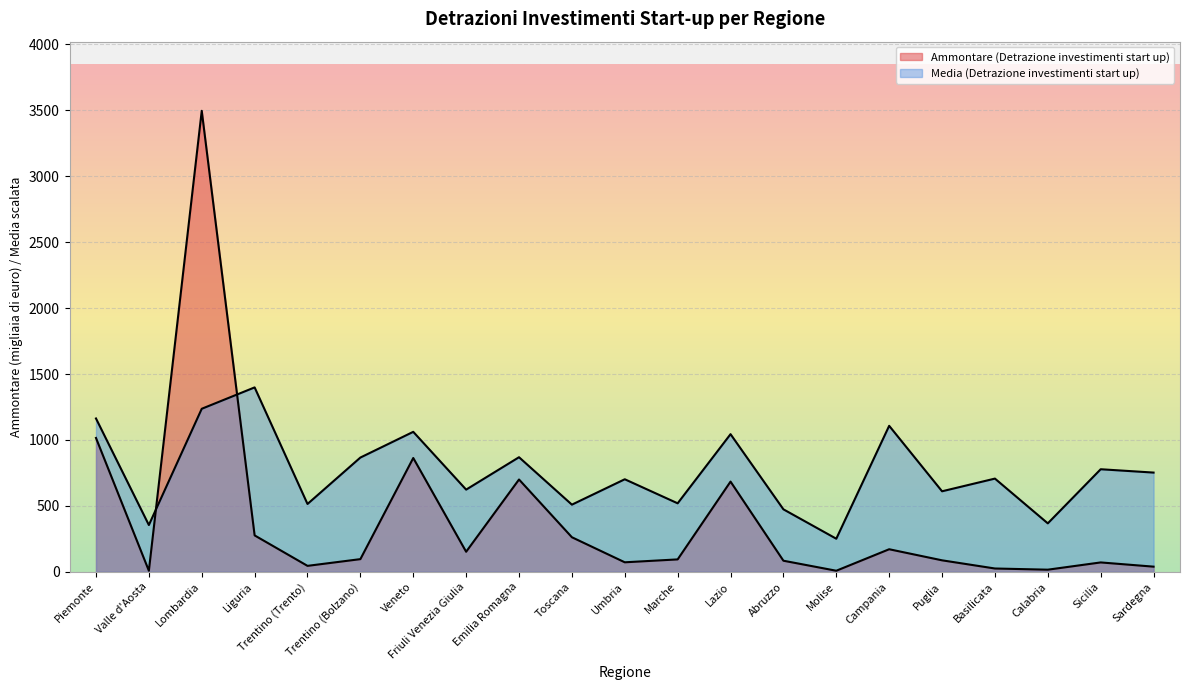

True or false: Ammontare (Detrazione investimenti start up) and Media (Detrazione investimenti start up) cross at least once.

True